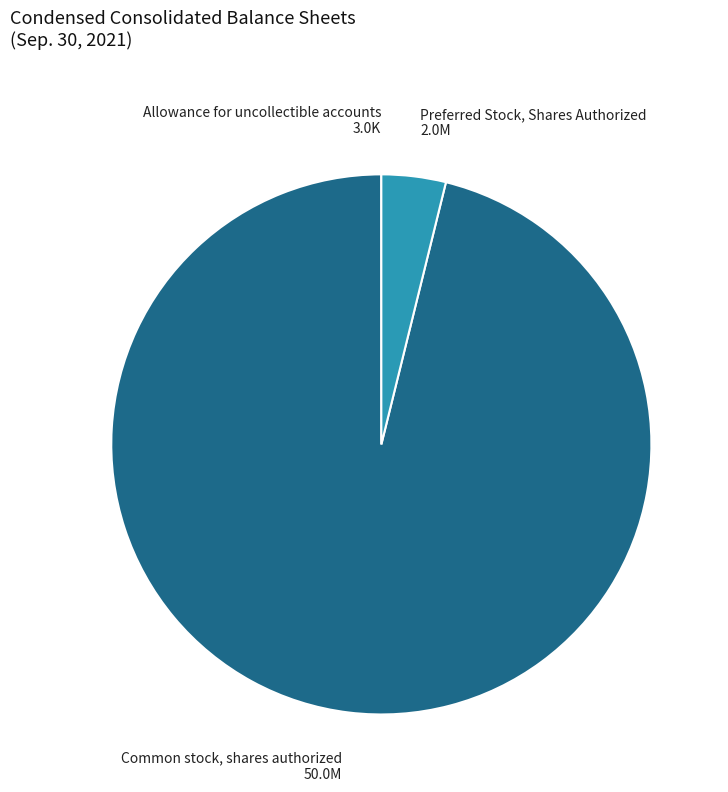

Combined, do Common stock, shares authorized and Preferred Stock, Shares Authorized account for over 50%?

Yes